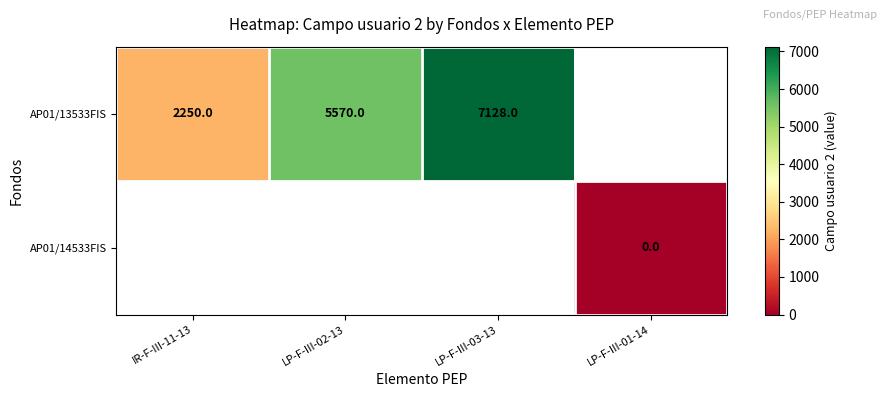

The AP01/13533FIS series shows 2250 at IR-F-III-11-13. True or false?

True